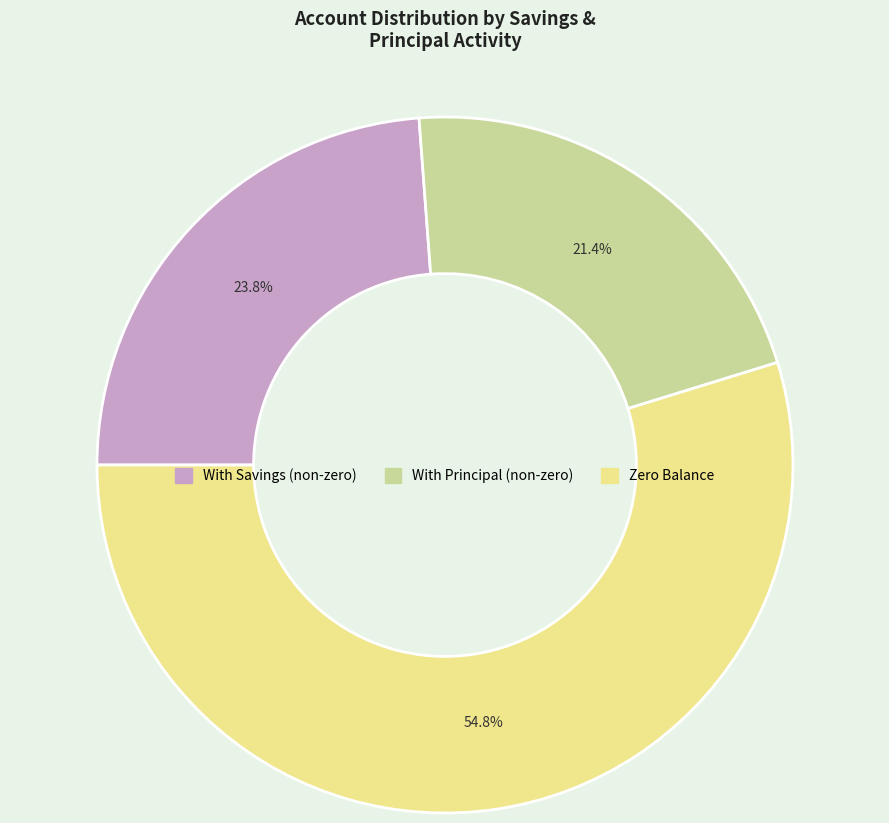

Is there a majority slice in this chart?

Yes